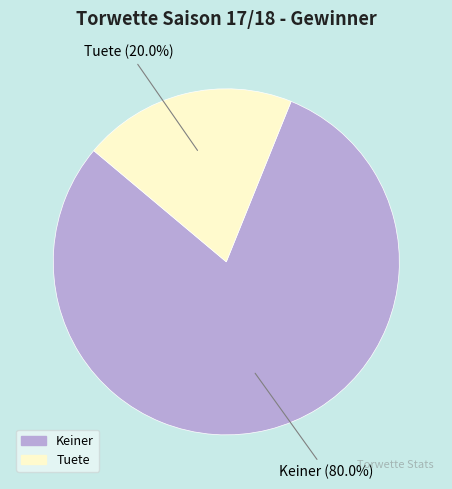

How many segments does this pie chart have?

2